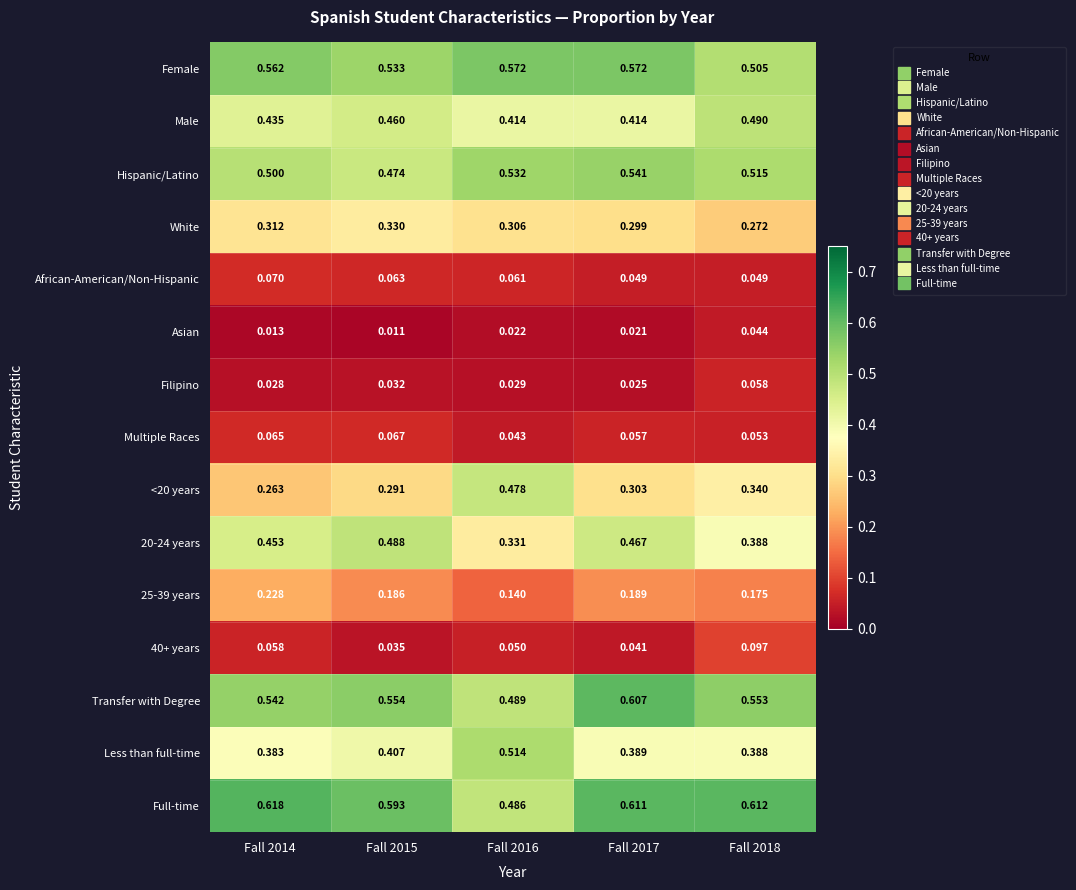

Which series has the largest total across all categories?

Full-time